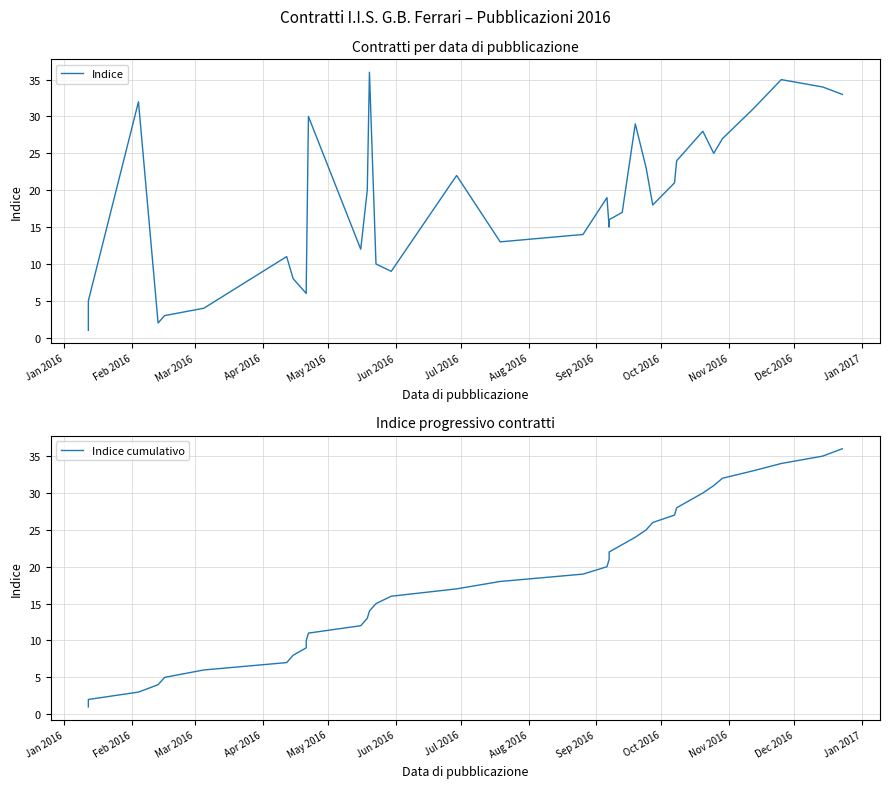

What are all the series names shown in the legend?

Indice, Indice cumulativo